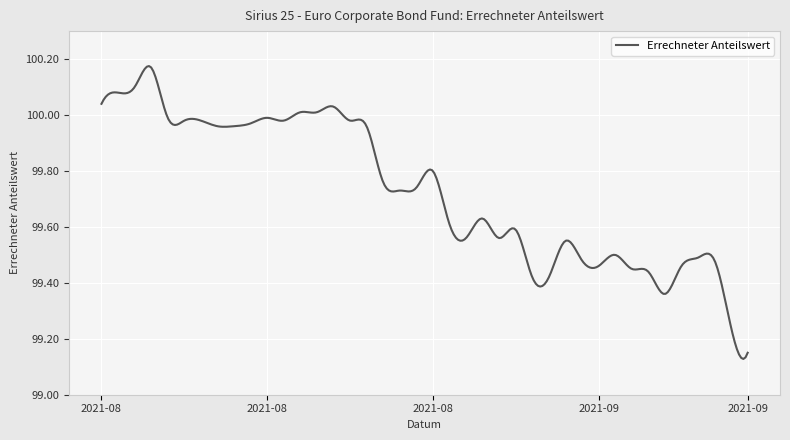

Does the chart have visible grid lines?

Yes